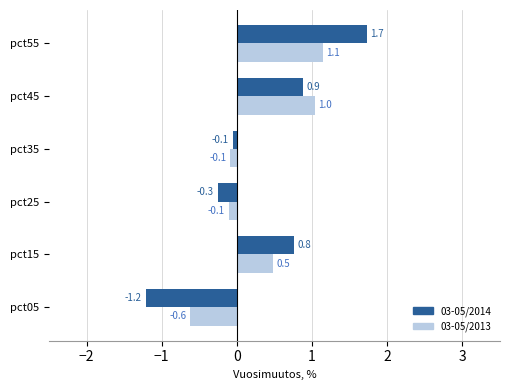

Which series has the largest range (max minus min)?

03-05/2014